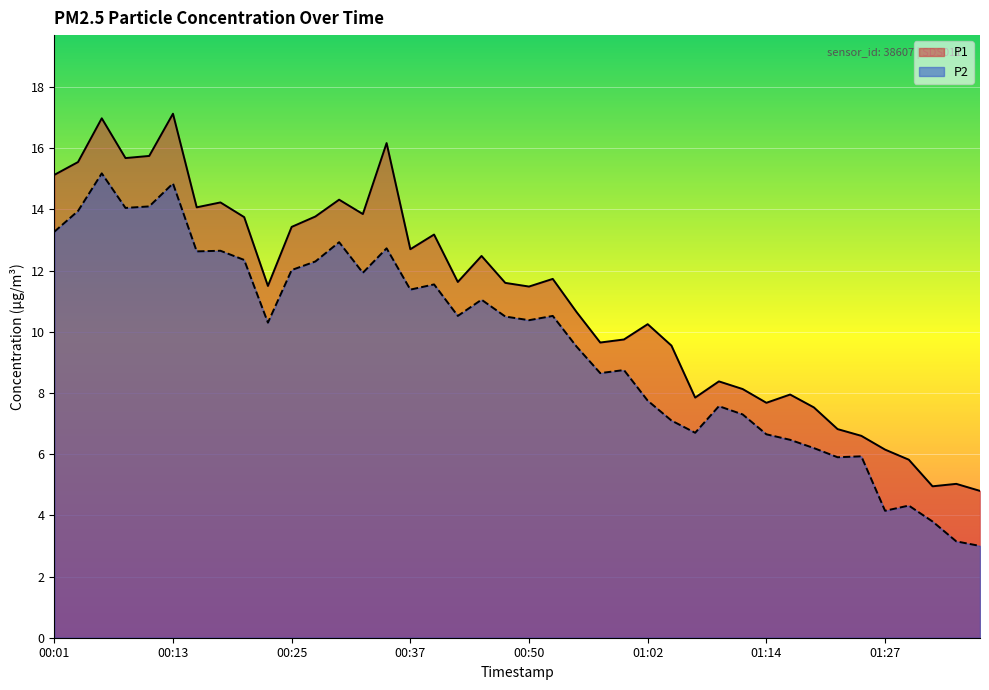

Rank the series by their maximum value, from lowest to highest.

P2, P1